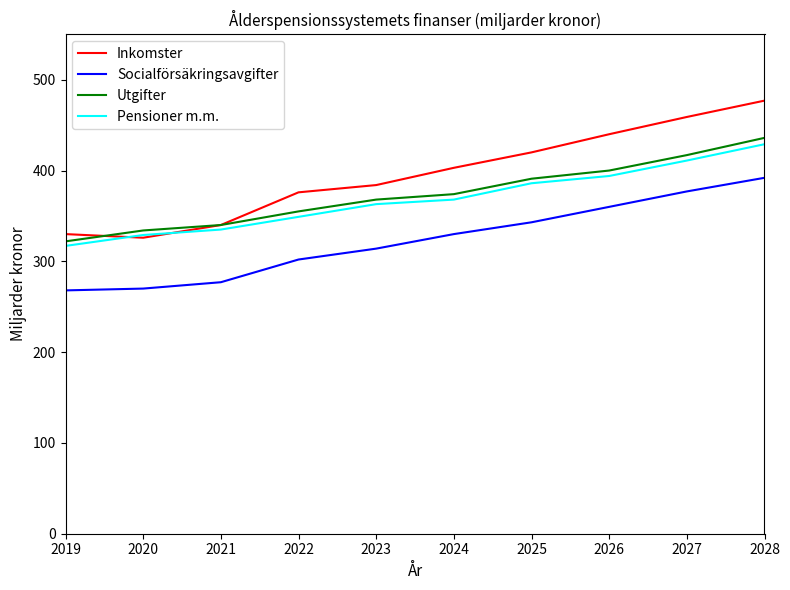

At which category is the sum across all series the highest?

2028